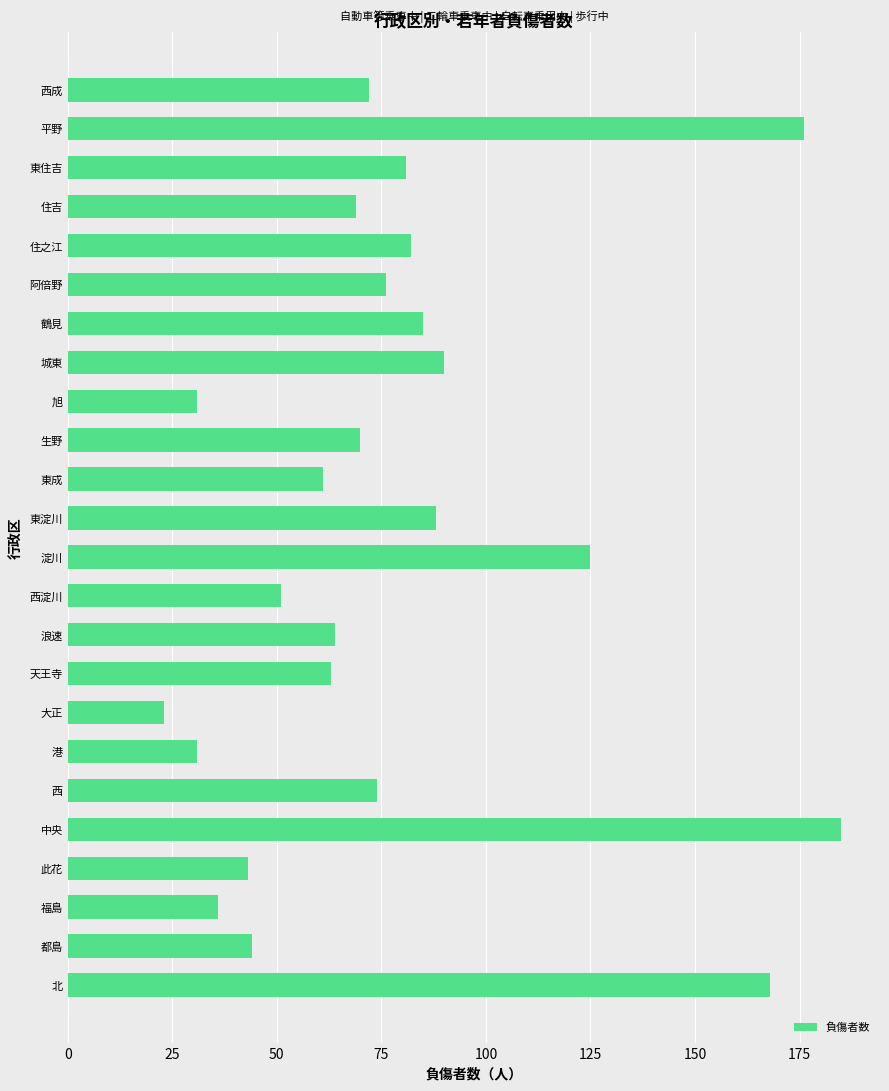

Count the number of data series in this chart.

1